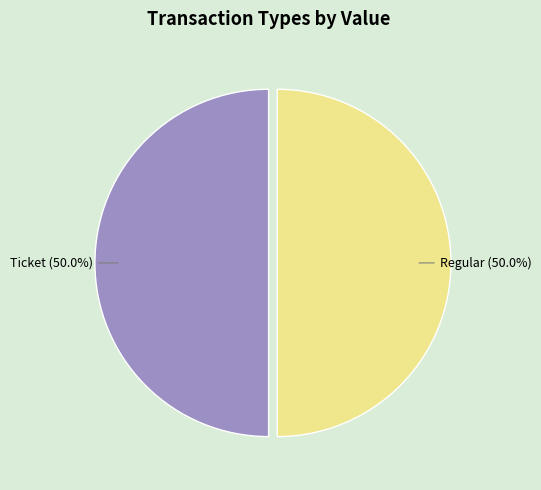

Count the number of slices in the pie.

2